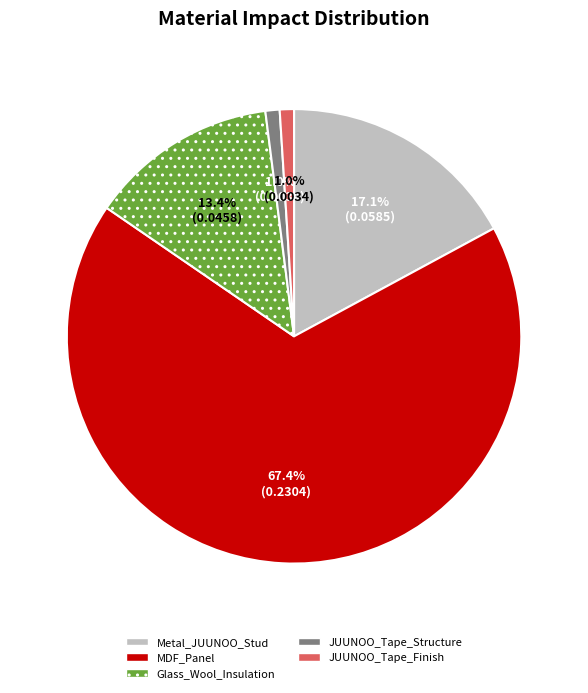

How many slices are in this pie chart?

5